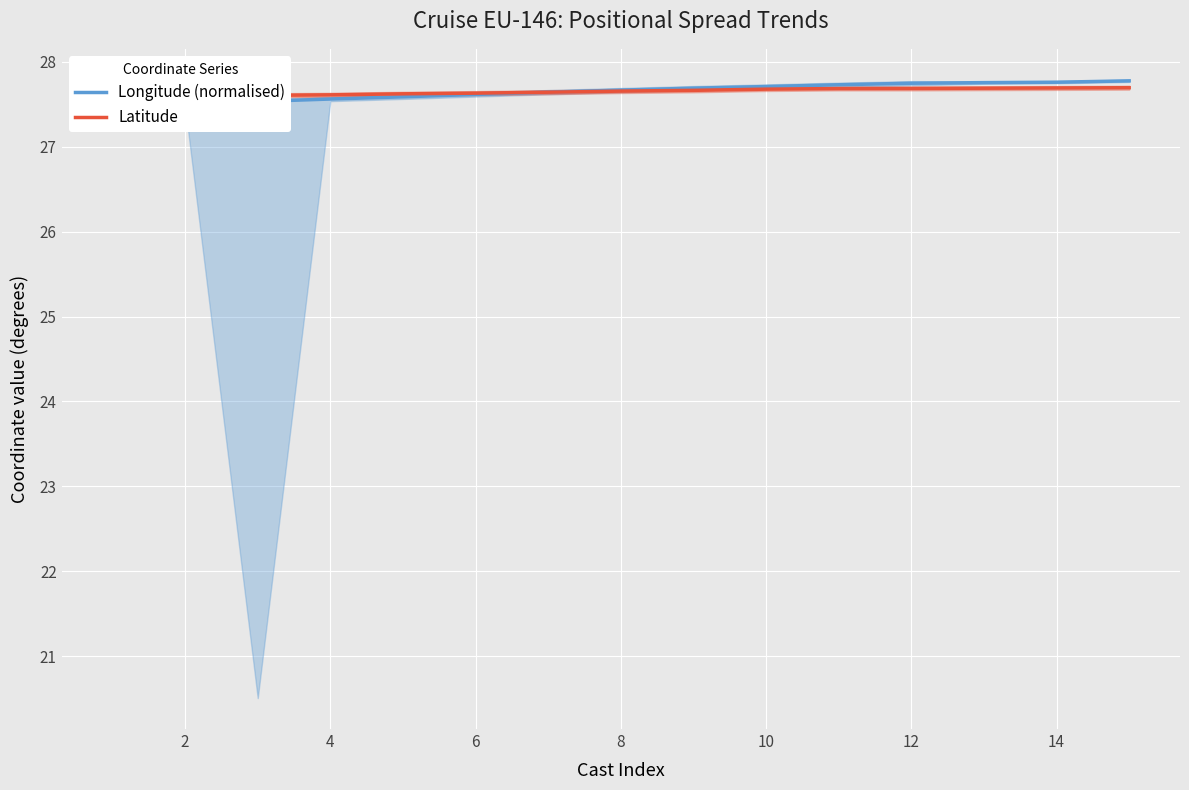

Reading left to right, list all the values displayed in this chart.

Longitude (normalised): 27.5	27.5	27.5	27.6	27.6	27.6	27.6	27.7	27.7	27.7	27.7	27.7	27.8	27.8	27.8
Latitude: 27.6	27.6	27.6	27.6	27.6	27.6	27.6	27.7	27.7	27.7	27.7	27.7	27.7	27.7	27.7